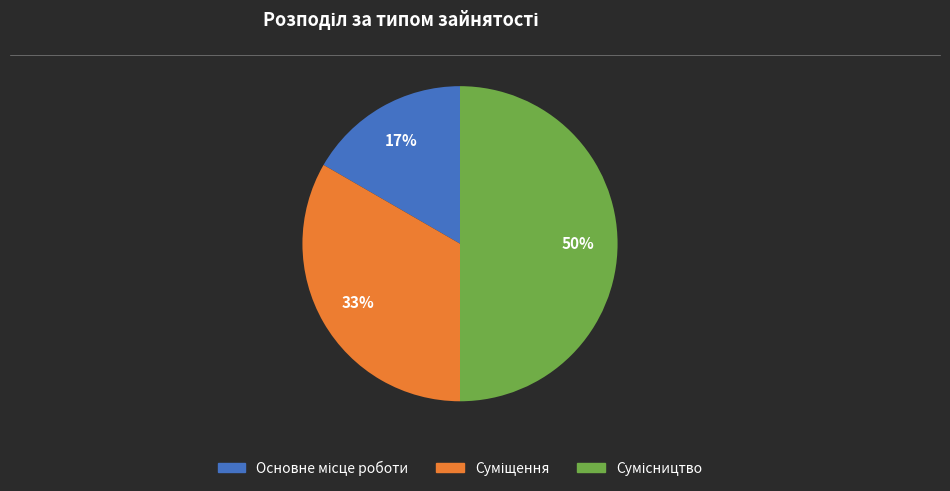

To the nearest percent, what is the average slice percentage?

33%